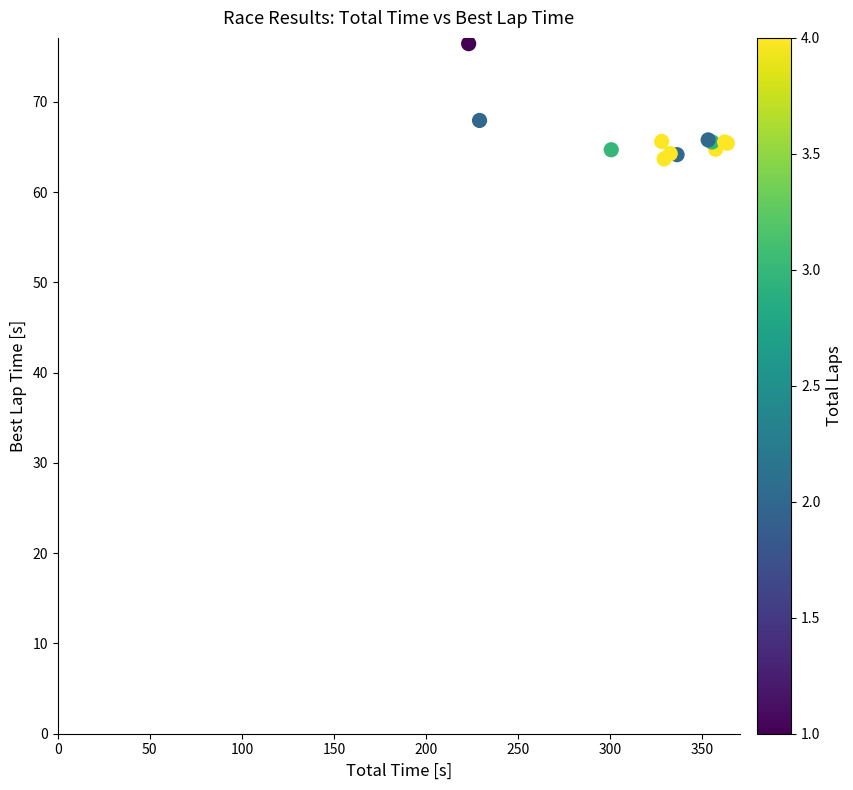

What Y value in the scatter plot is closest to 70?

67.9